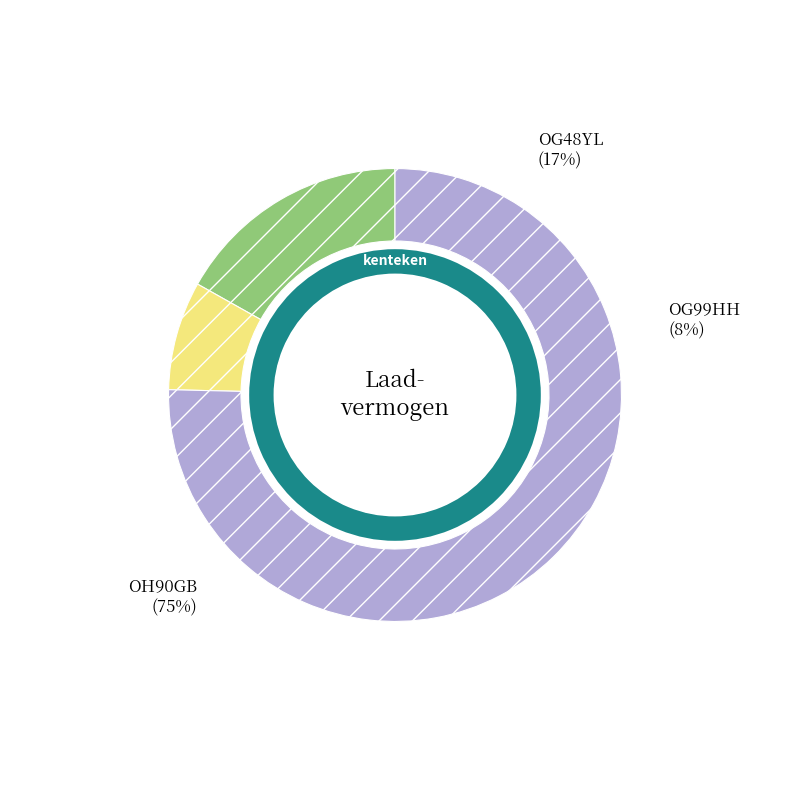

How many slices are in this pie chart?

3